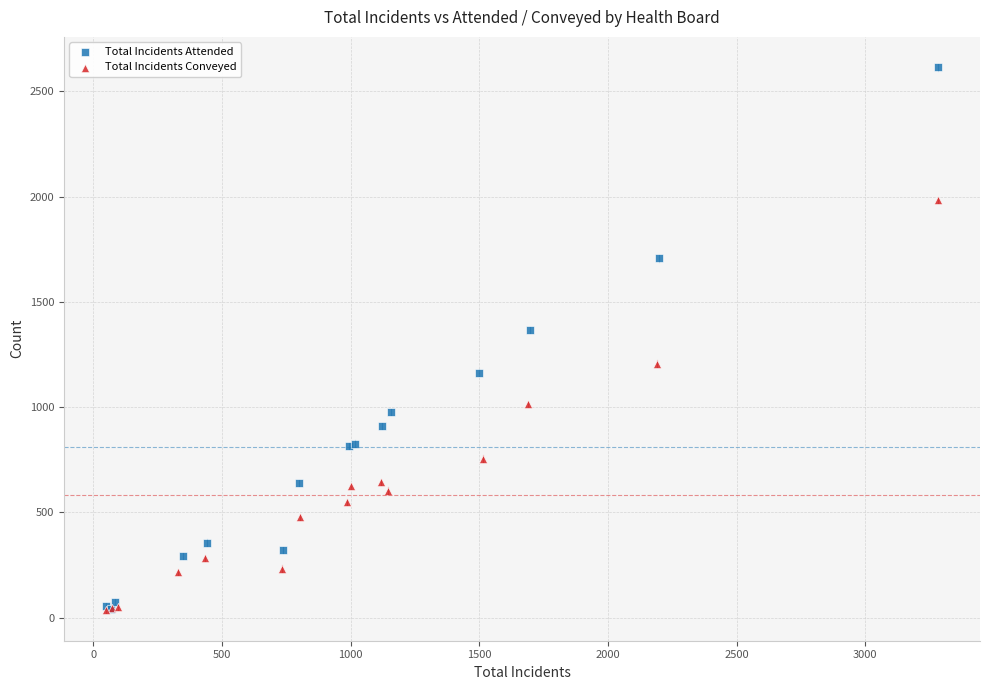

Which series contains the highest Y value?

Total Incidents Attended